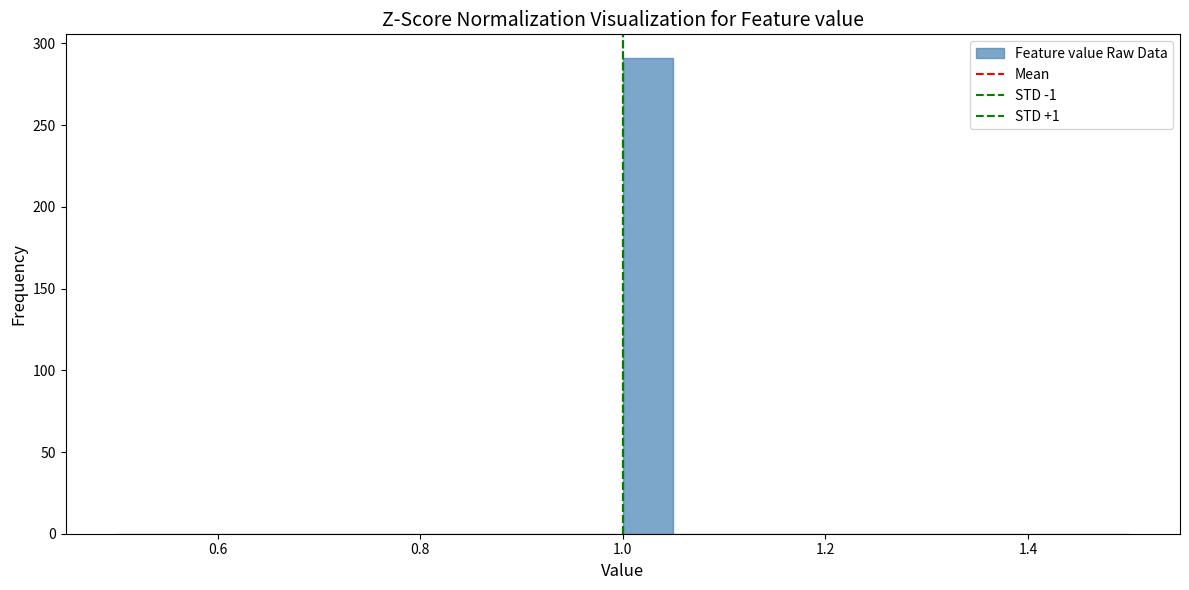

Read against the x-axis, roughly where is the centre of the tallest bar?

1.02